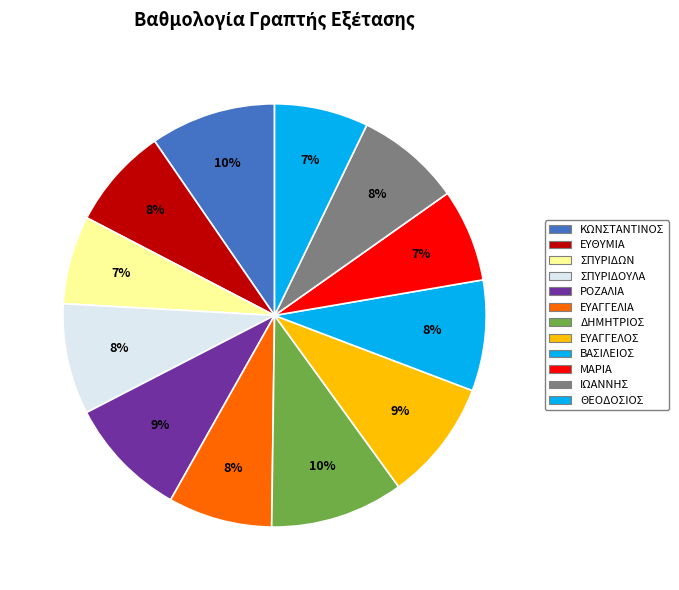

Which category has the biggest portion of the pie?

ΔΗΜΗΤΡΙΟΣ